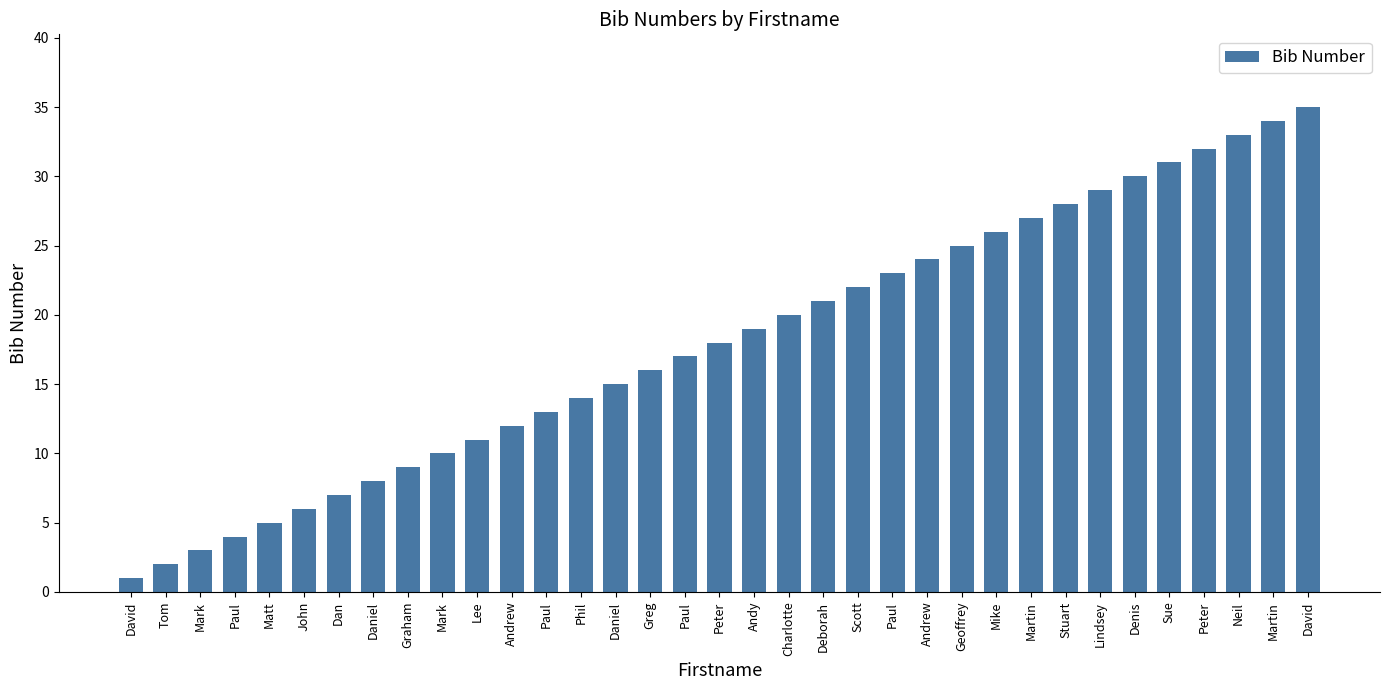

List the labels in order of value, smallest first.

David, Tom, Mark, Paul, Matt, John, Dan, Daniel, Graham, Mark, Lee, Andrew, Paul, Phil, Daniel, Greg, Paul, Peter, Andy, Charlotte, Deborah, Scott, Paul, Andrew, Geoffrey, Mike, Martin, Stuart, Lindsey, Denis, Sue, Peter, Neil, Martin, David